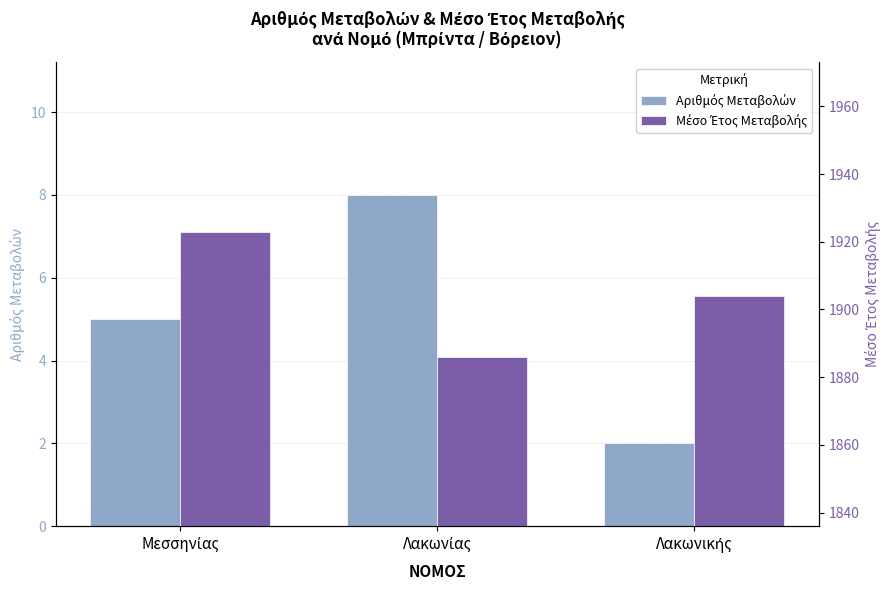

At which category is the sum across all series the highest?

Μεσσηνίας